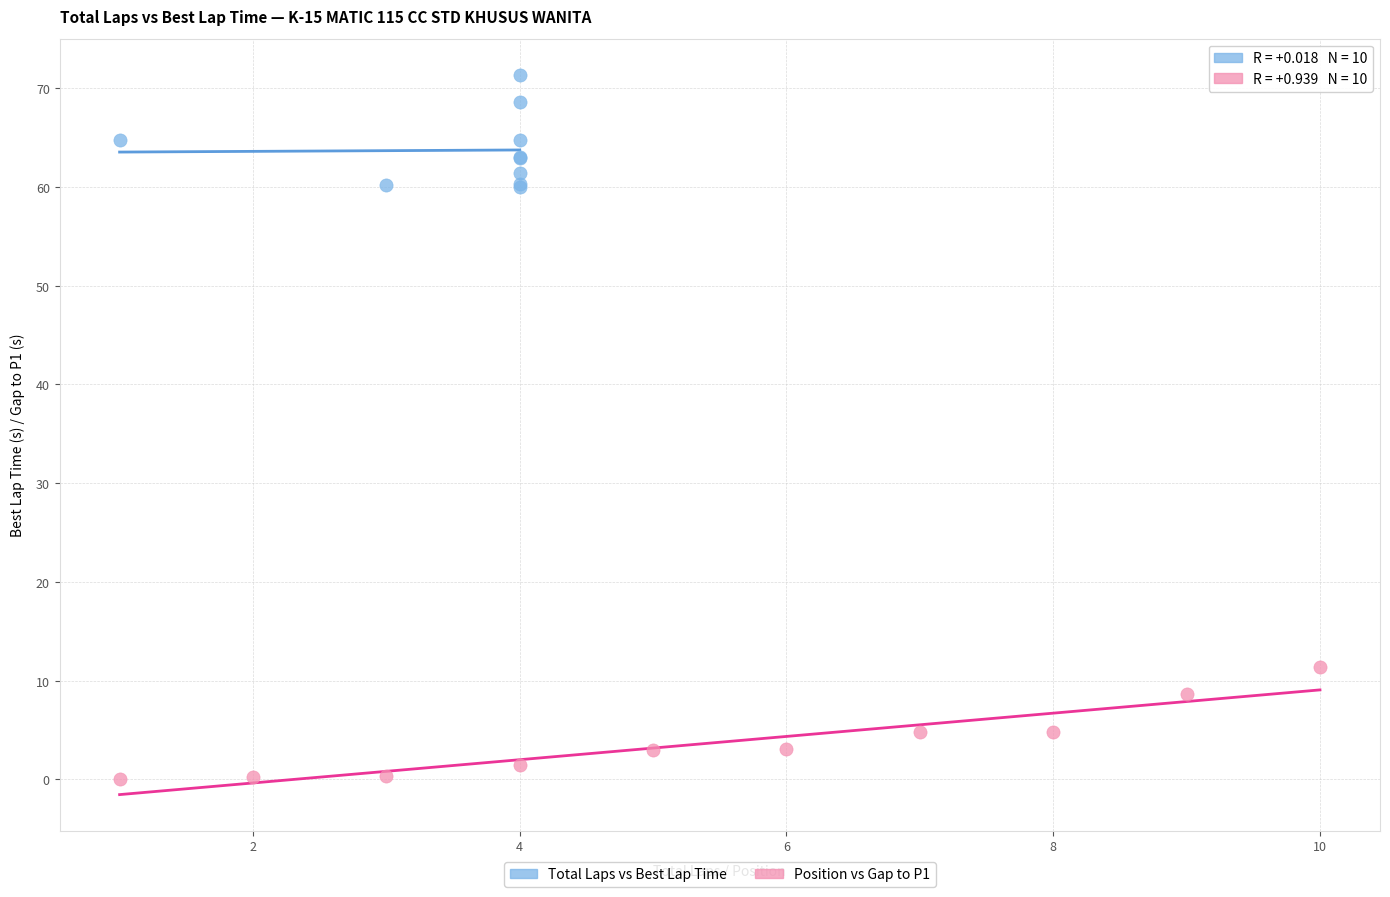

Which series reaches the minimum Y coordinate?

Position vs Gap to P1